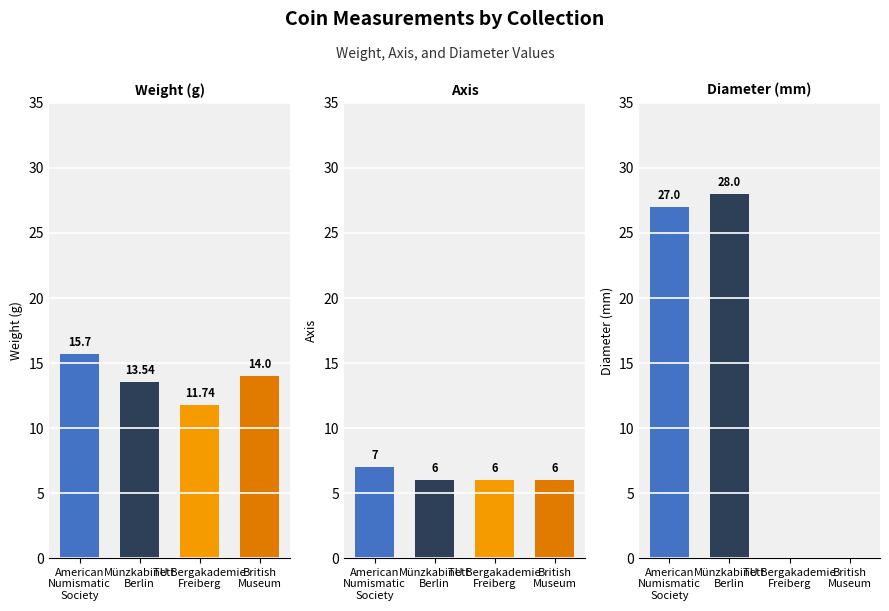

Rank the categories by diameter value from highest to lowest.

Münzkabinett
Berlin, American
Numismatic
Society, TU Bergakademie
Freiberg, British
Museum